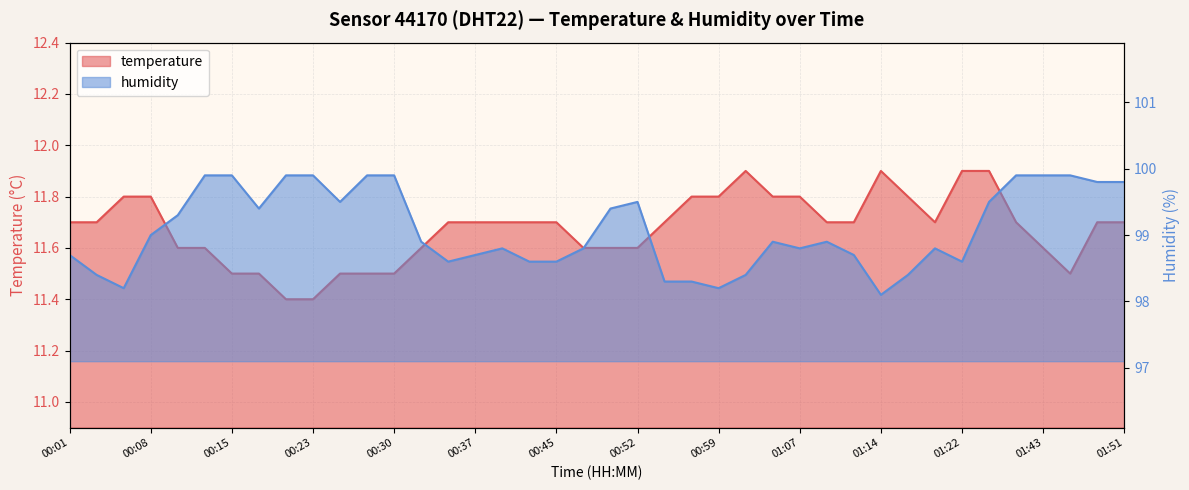

At which category is the sum across all series the highest?

01:38